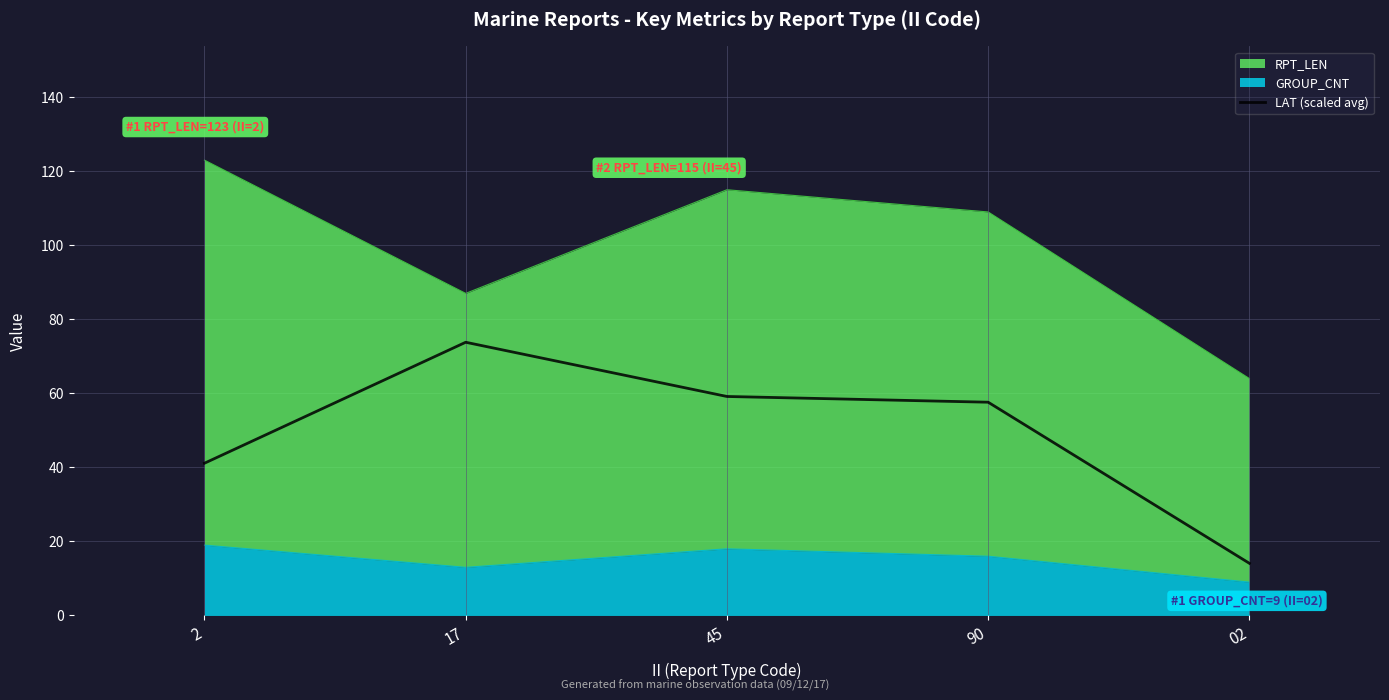

What is the maximum value for LAT (scaled avg)?

73.8